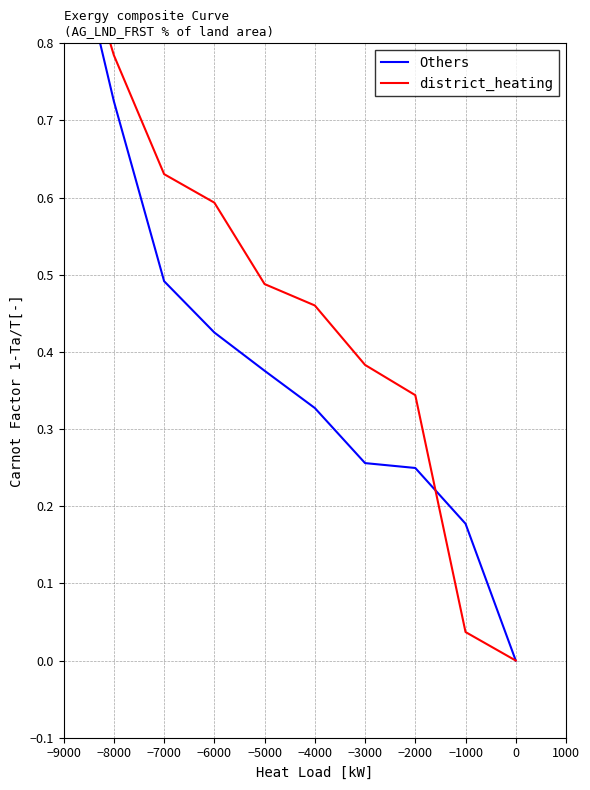

The Others series shows 0.1 at −5000. True or false?

False